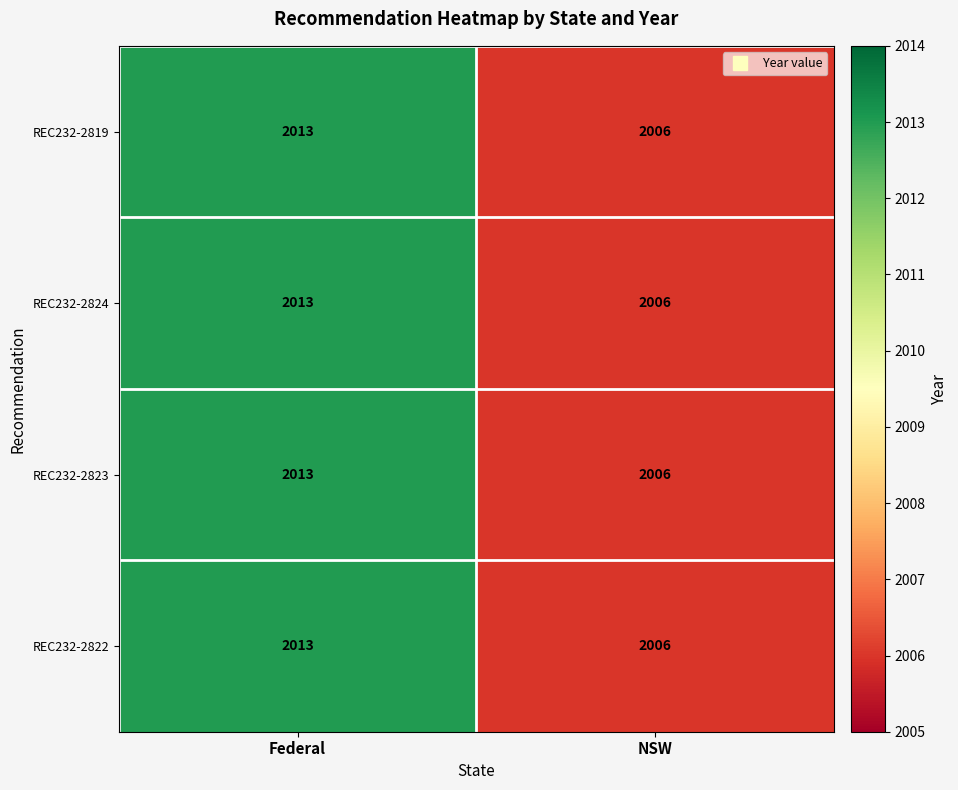

Reading left to right, transcribe all the data shown in this chart.

REC232-2819: 2013	2006
REC232-2824: 2013	2006
REC232-2823: 2013	2006
REC232-2822: 2013	2006